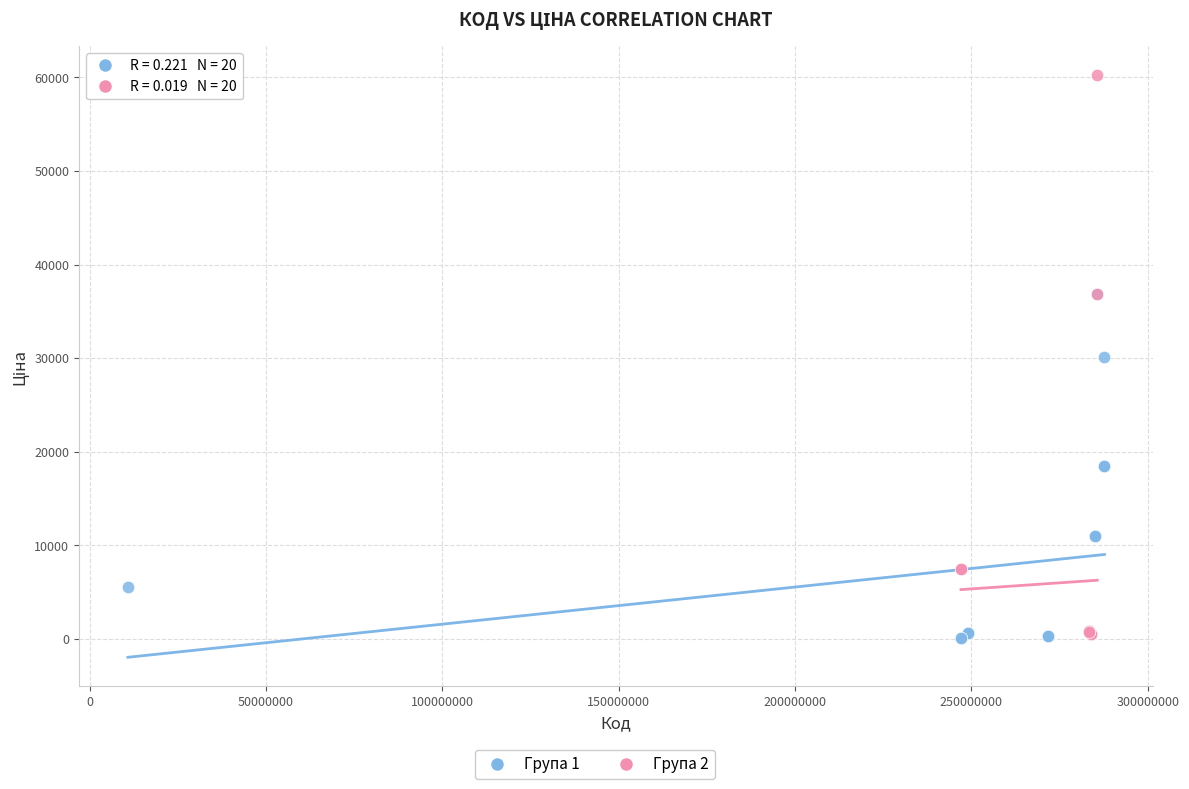

Which series contains the highest Y value?

Група 2